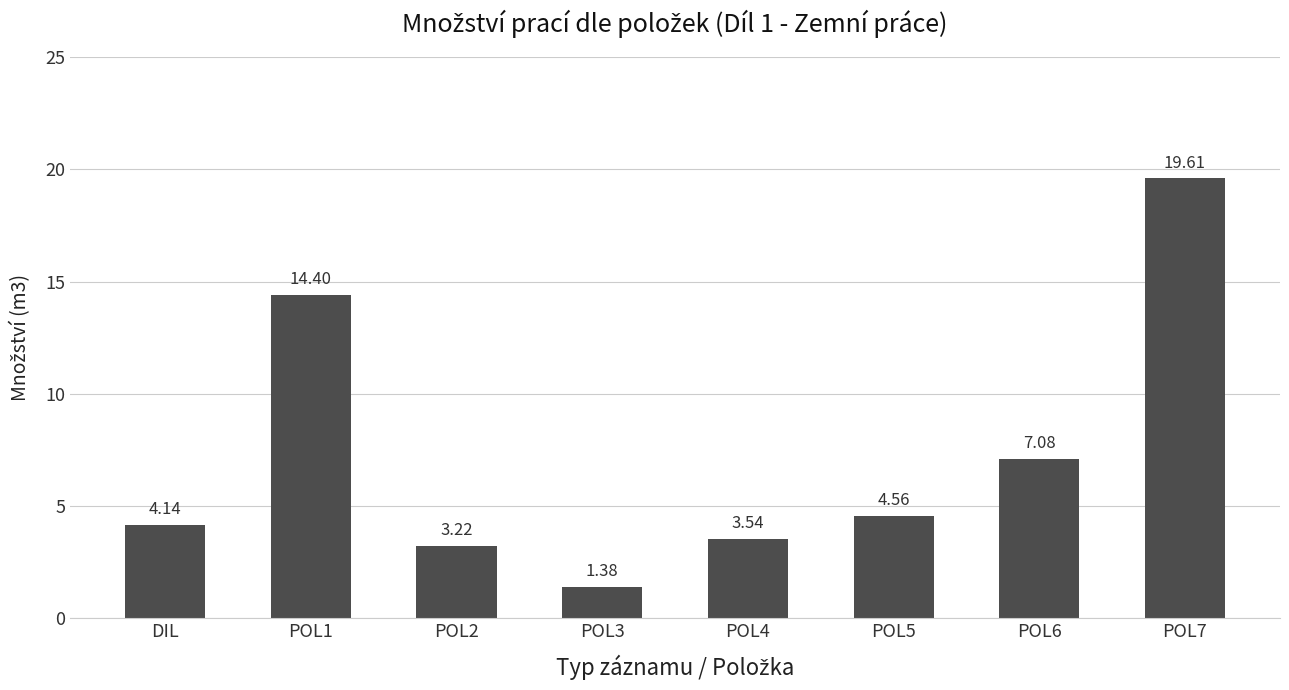

What is the sum of all values?

57.9